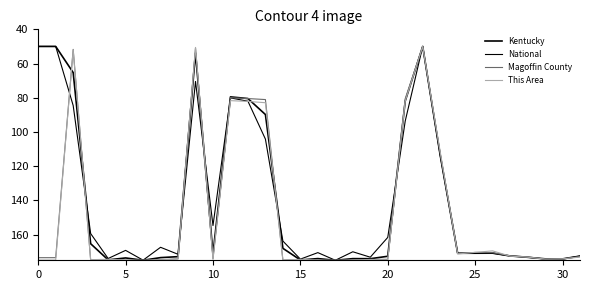

At which category is the sum across all series the highest?

17